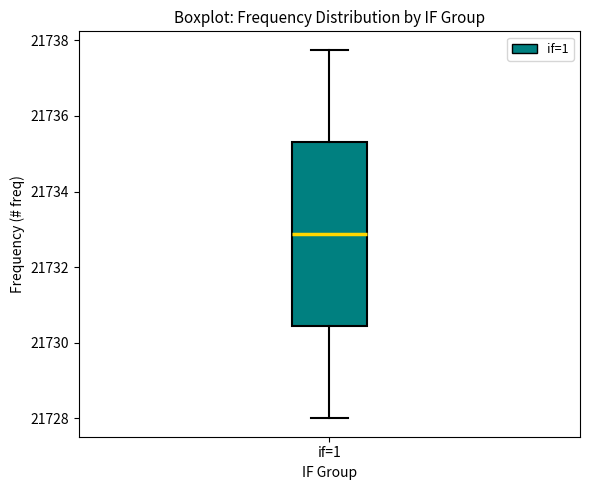

Where does the median line of the box for if=1 sit on the y-axis? The values are not printed on the chart, so give them approximately, as read against the axis.

21732.8